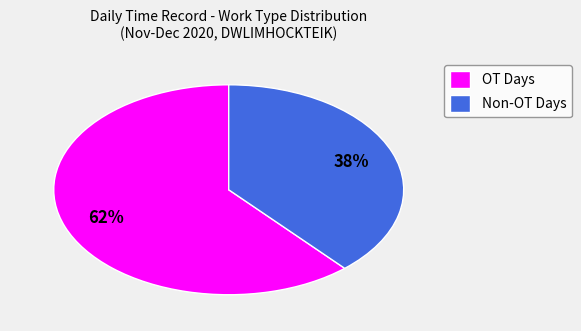

Is there any slice that represents more than half of the pie?

Yes